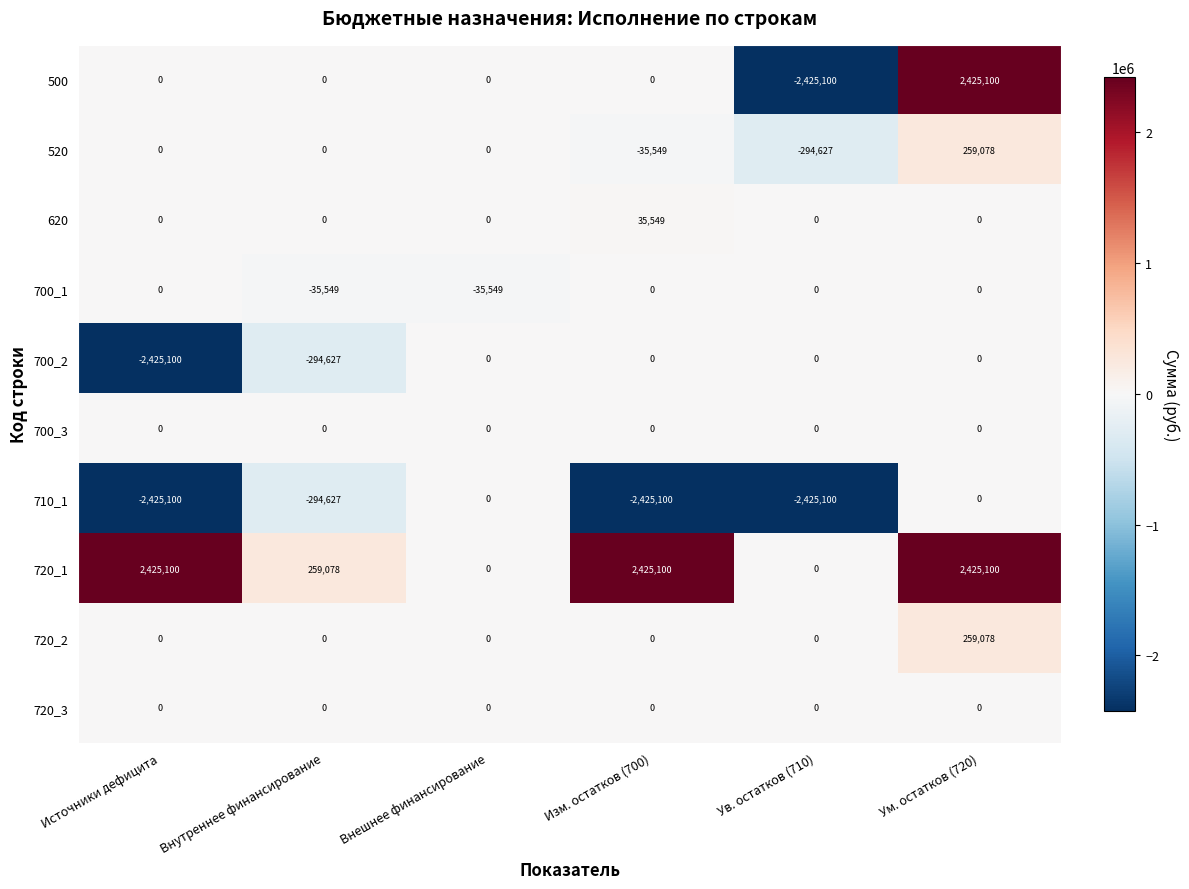

True or false: 620 has a value of -24737 at Ум. остатков (720).

False